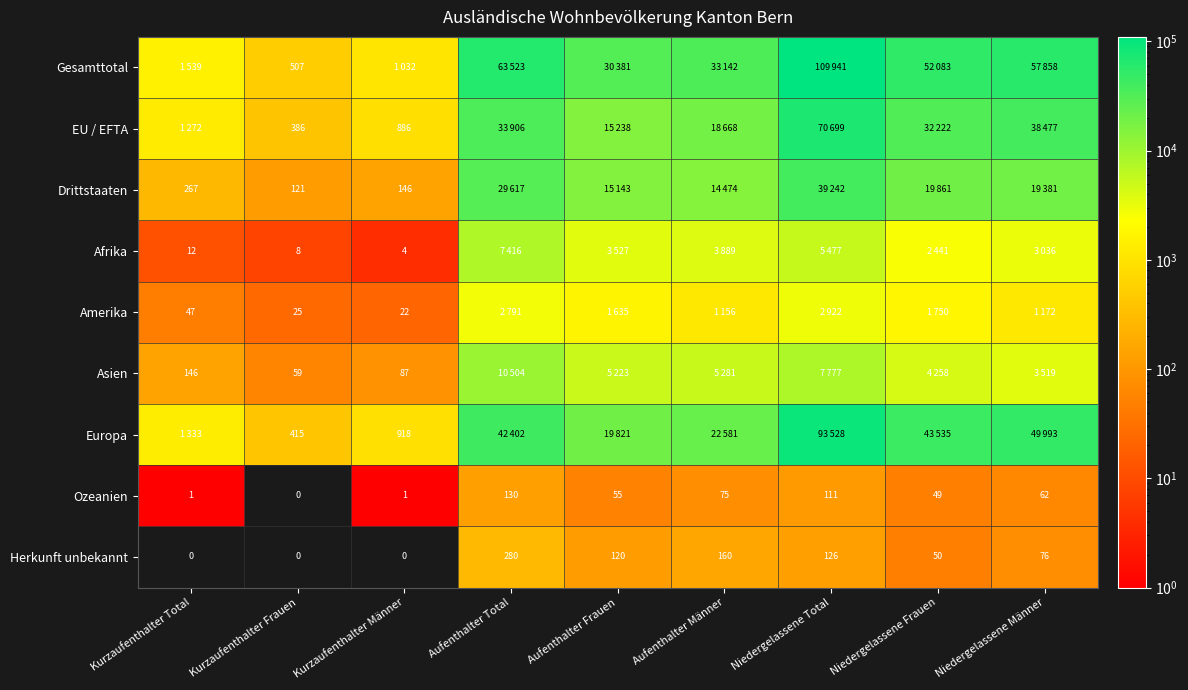

What is the spread (max minus min) of values at Kurzaufenthalter Frauen?

507